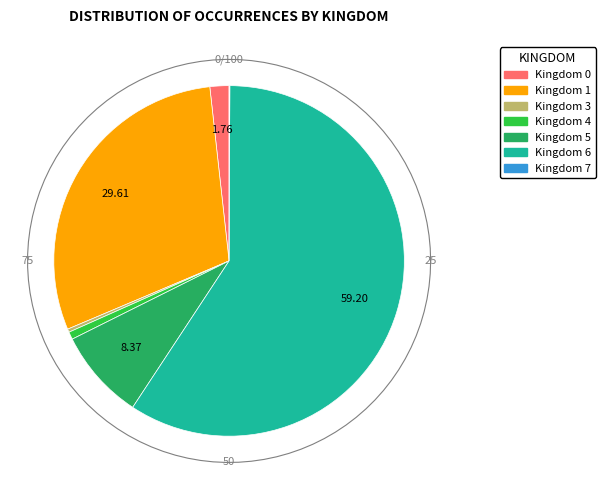

How many segments does this pie chart have?

7